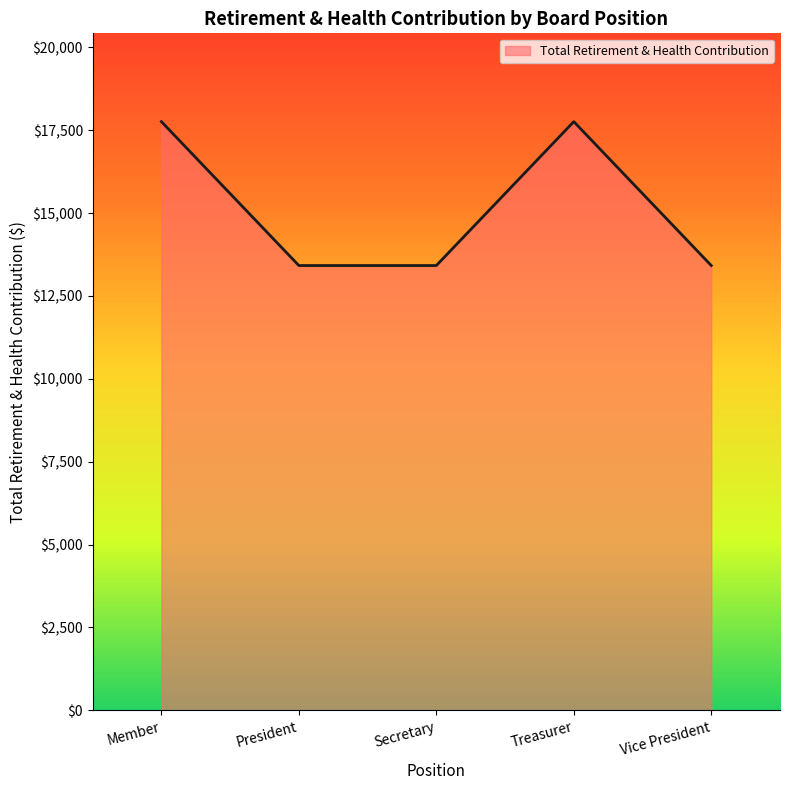

What is the change in value from President to Treasurer?

+4340